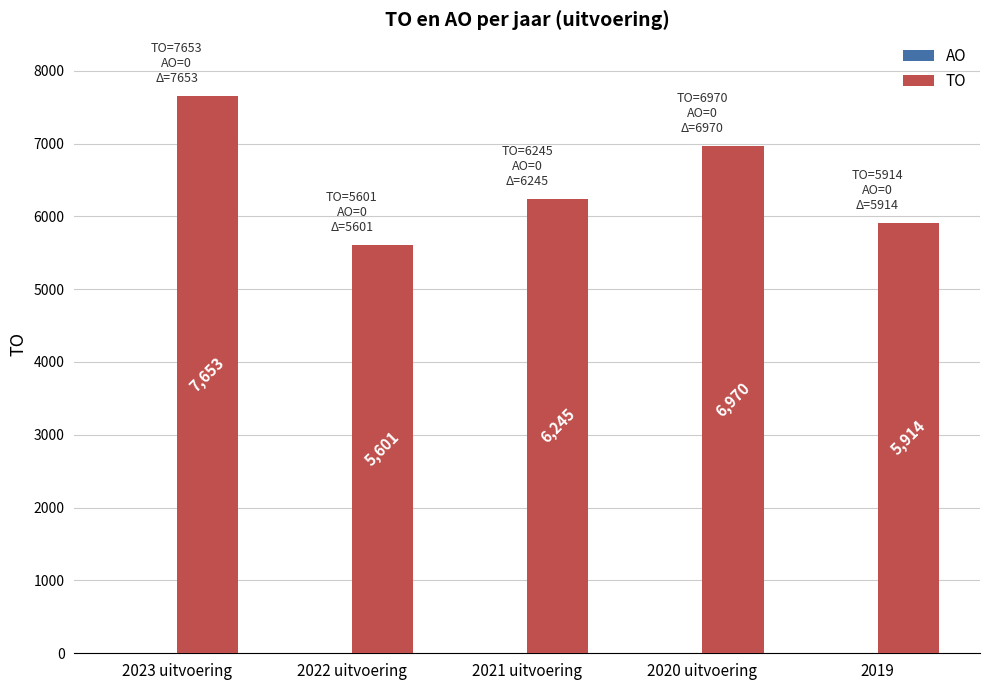

List the labels in order of value, smallest first.

2022 uitvoering, 2019, 2021 uitvoering, 2020 uitvoering, 2023 uitvoering